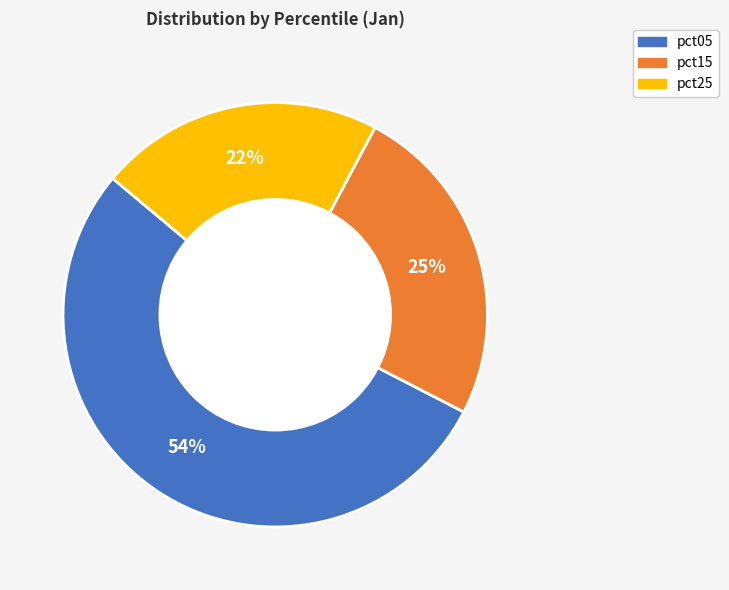

To the nearest percent, what is the average slice percentage?

33%